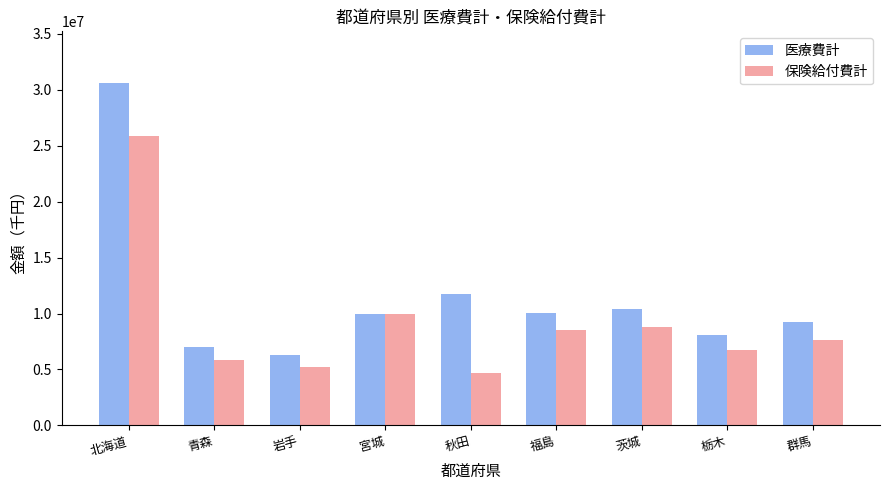

What is the spread (max minus min) of values at 群馬?

1644132.8